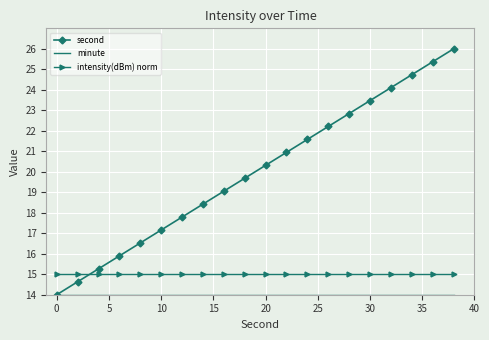

What is the smallest value displayed?

14.0